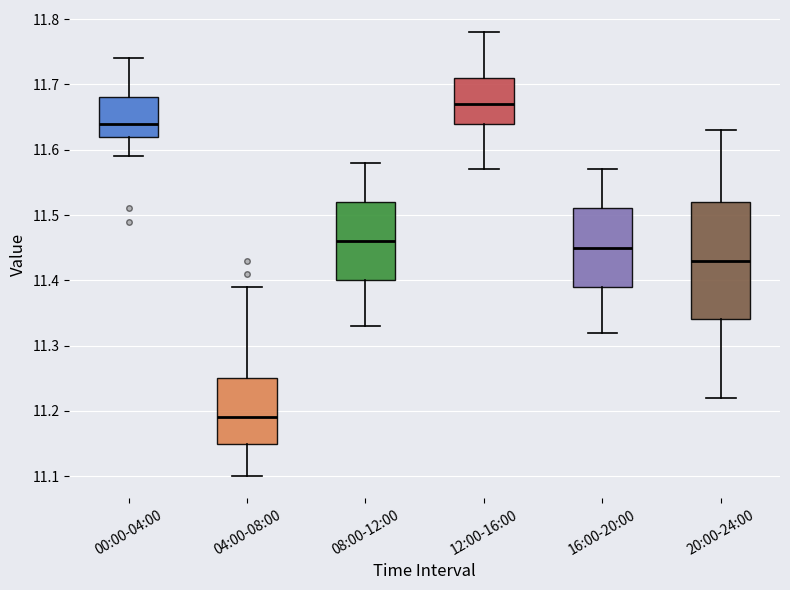

Reading left to right, read every box against the y-axis: the position of its median line, the range the box covers, and the ends of its whiskers. The values are not printed on the chart, so give them approximately, as read against the axis.

00:00-04:00: median 11.64, box 11.62 to 11.68, whiskers 11.59 to 11.74
04:00-08:00: median 11.19, box 11.15 to 11.25, whiskers 11.10 to 11.39
08:00-12:00: median 11.46, box 11.40 to 11.52, whiskers 11.33 to 11.58
12:00-16:00: median 11.67, box 11.64 to 11.71, whiskers 11.57 to 11.78
16:00-20:00: median 11.45, box 11.39 to 11.51, whiskers 11.32 to 11.57
20:00-24:00: median 11.43, box 11.34 to 11.52, whiskers 11.22 to 11.63